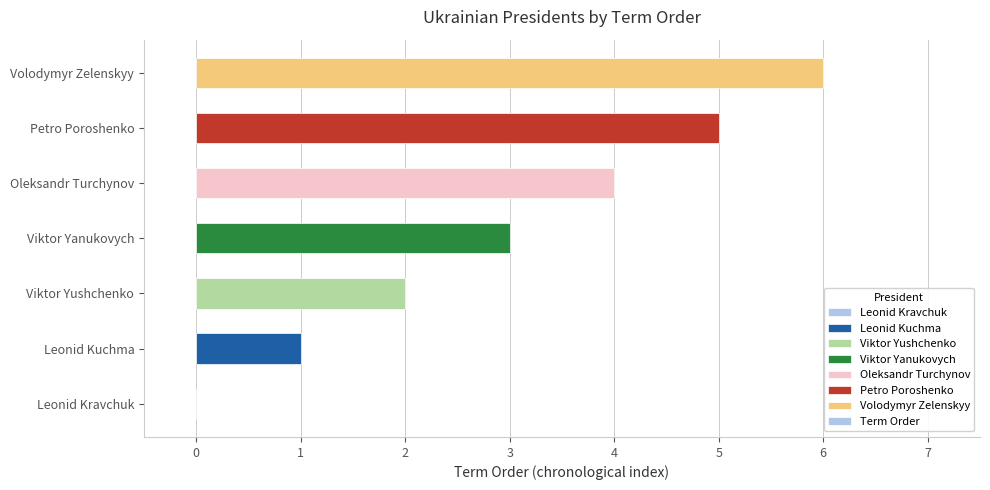

What is the sum of all values?

21